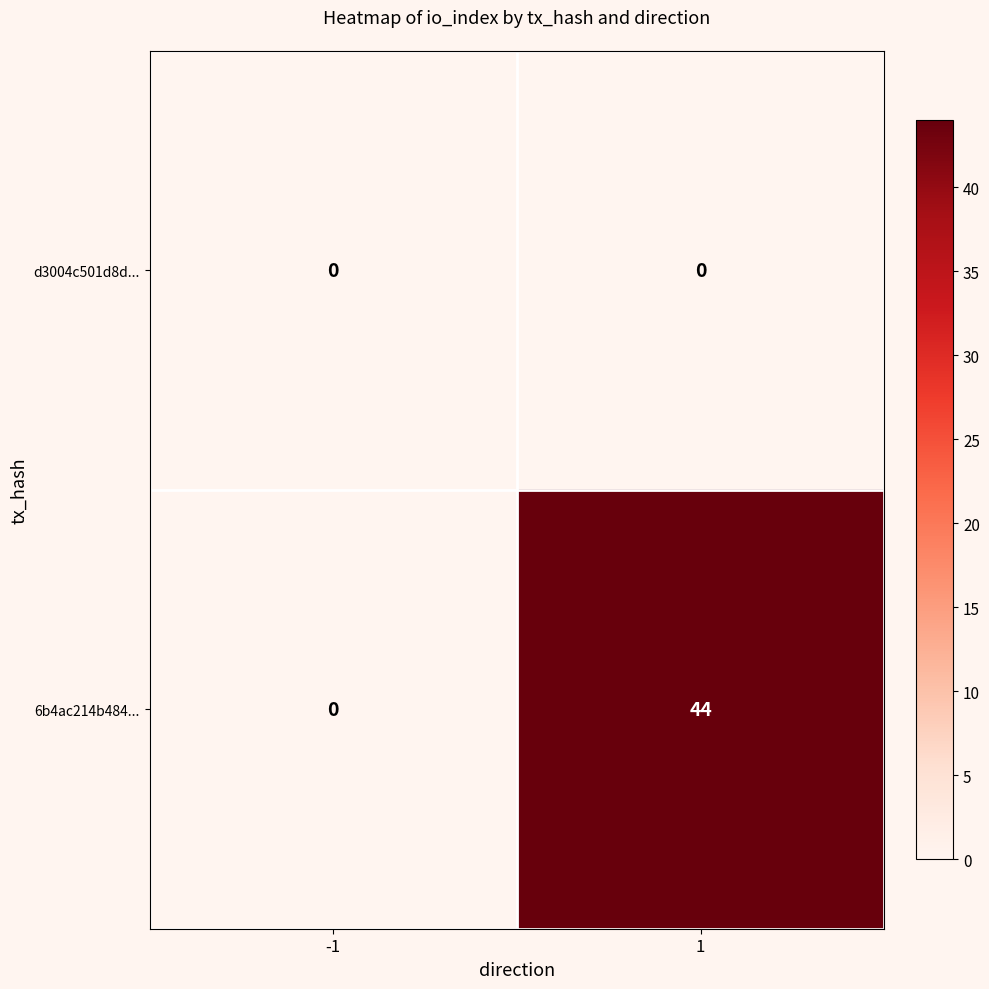

The value of 6b4ac214b484... at -1 is 24. True or false?

False